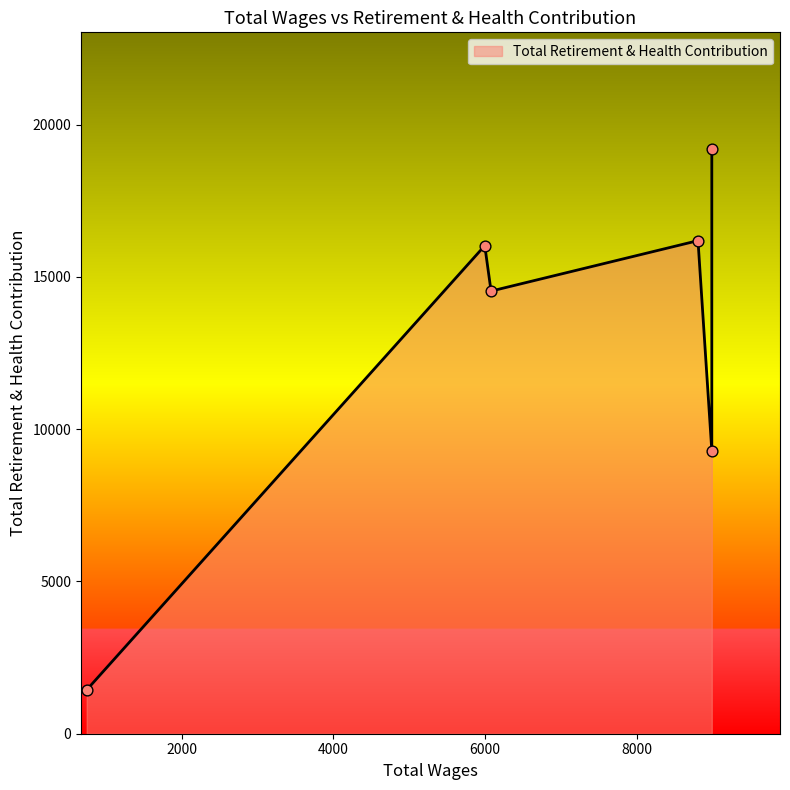

Approximately how many times larger is the value at 8993.0 compared to 6082.0?

1.3